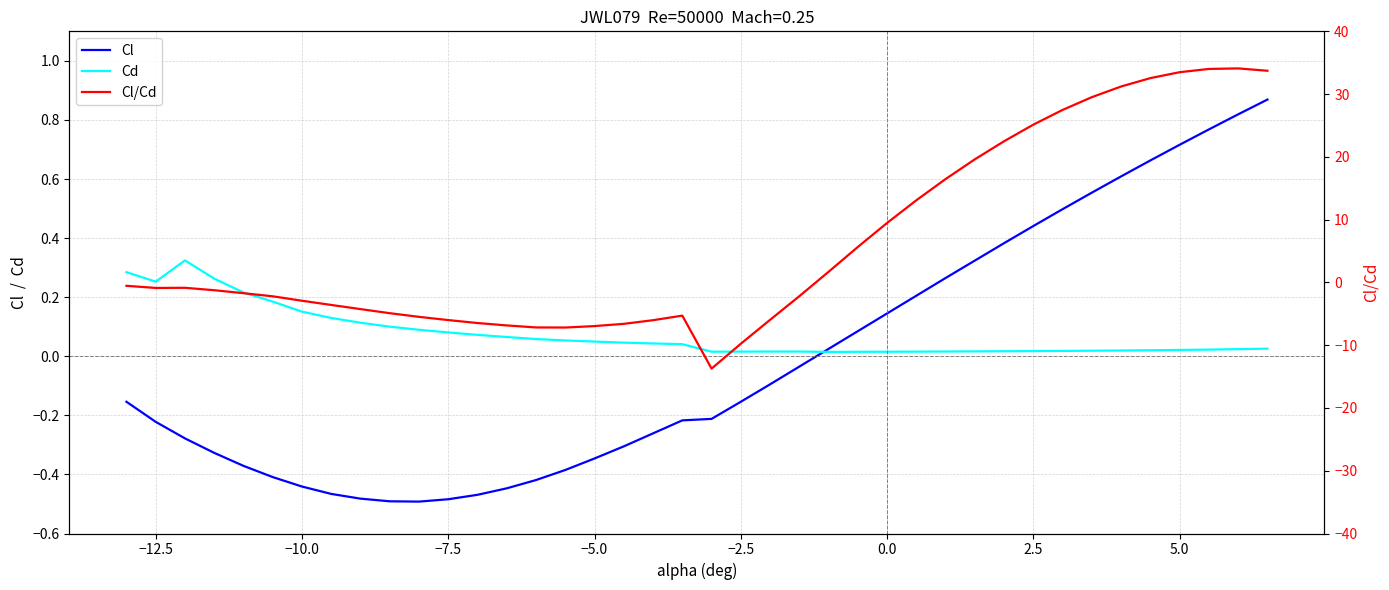

What is the maximum value shown in the chart?

34.1